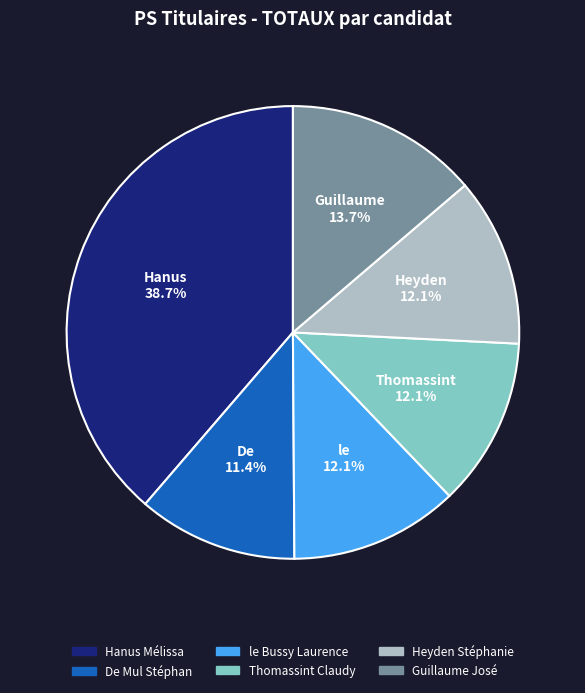

To the nearest percent, what is the difference between the largest and smallest slice percentages?

27%